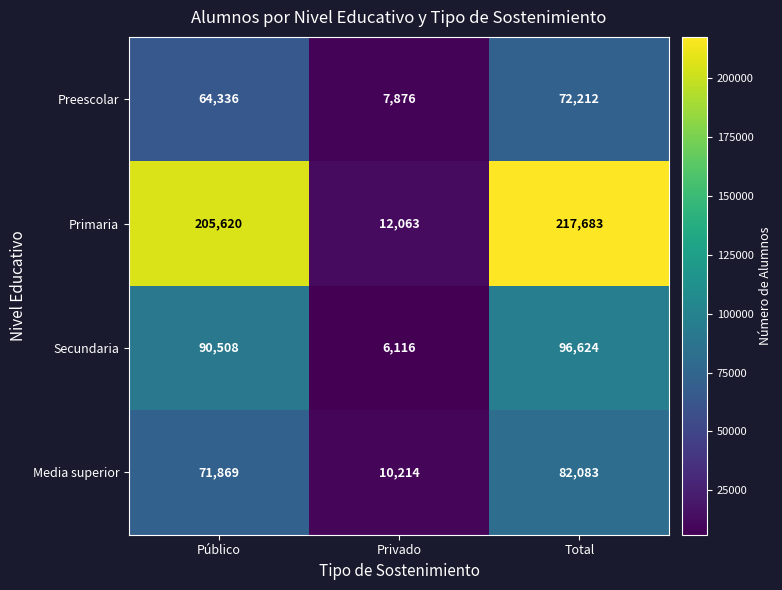

Which series has the largest total across all categories?

Primaria